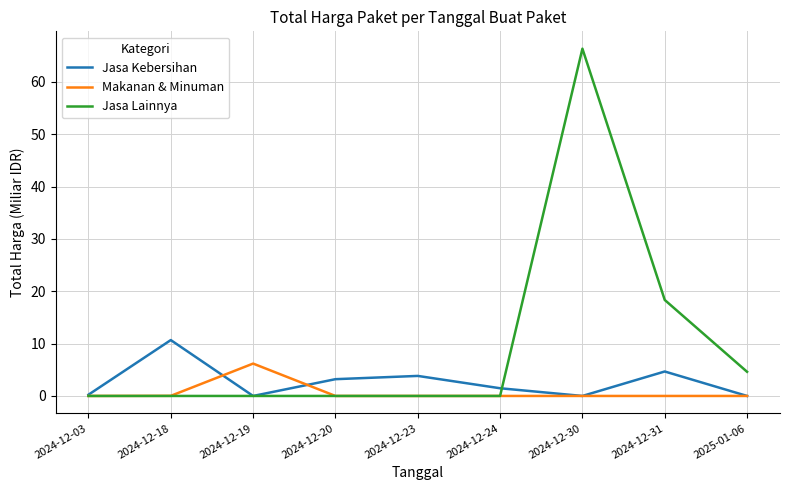

The value of Jasa Lainnya at 2024-12-23 is 0.0. True or false?

True